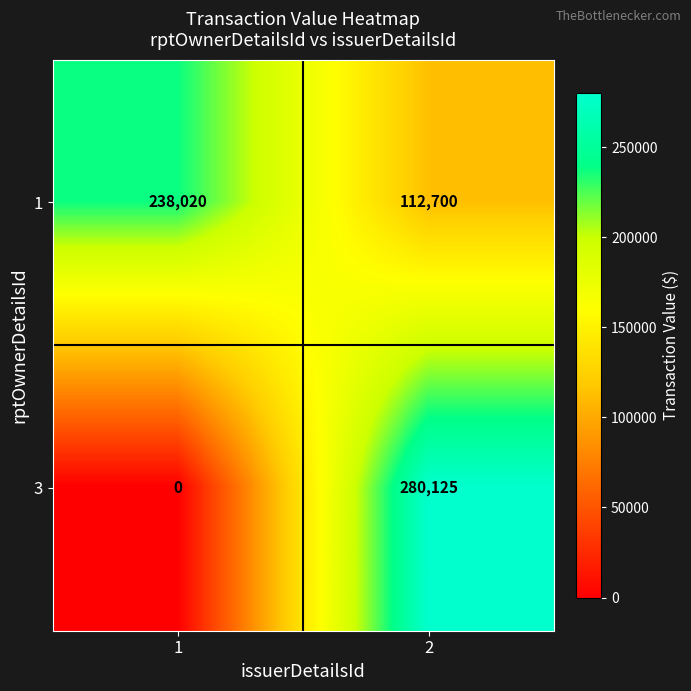

Rank the series at 1 from highest to lowest value.

1, 3